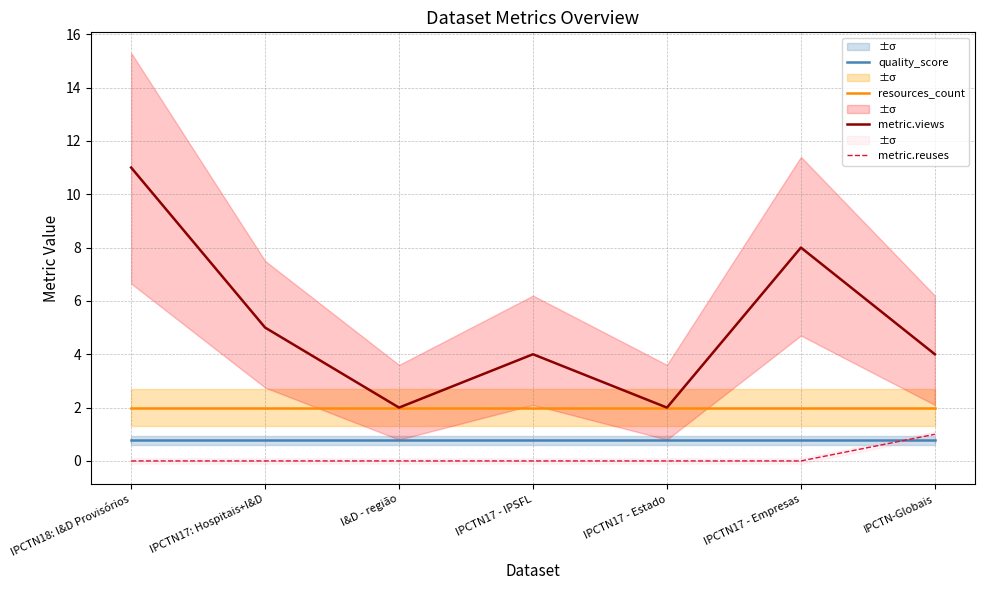

How many metric.views values are between 2 and 8?

6